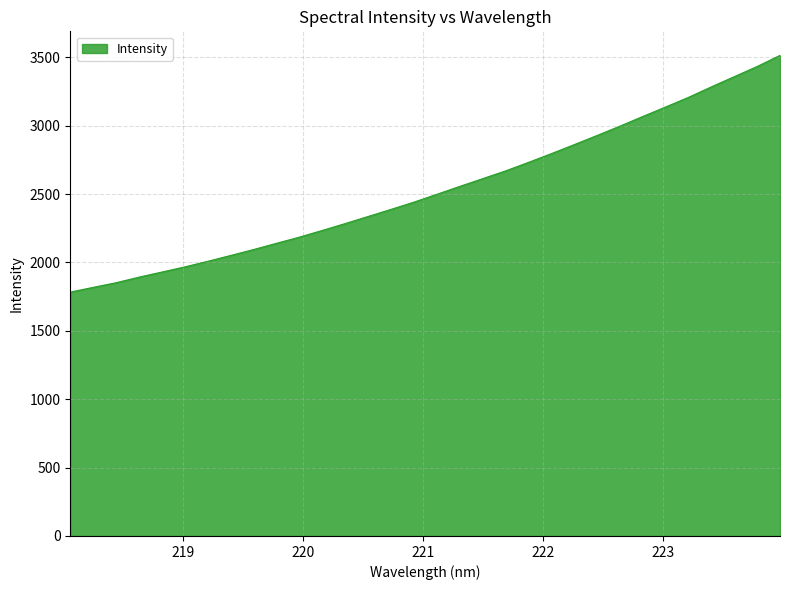

True or false: there are more than 1 points higher than both neighbors.

False